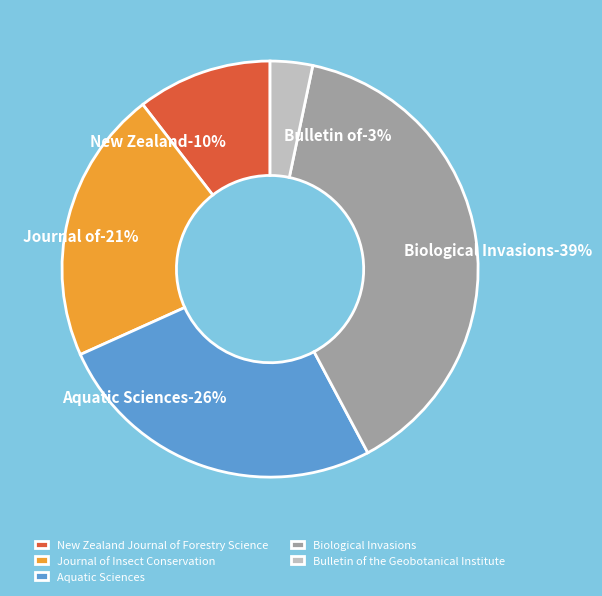

Is Journal of Insect Conservation the majority of the pie?

No